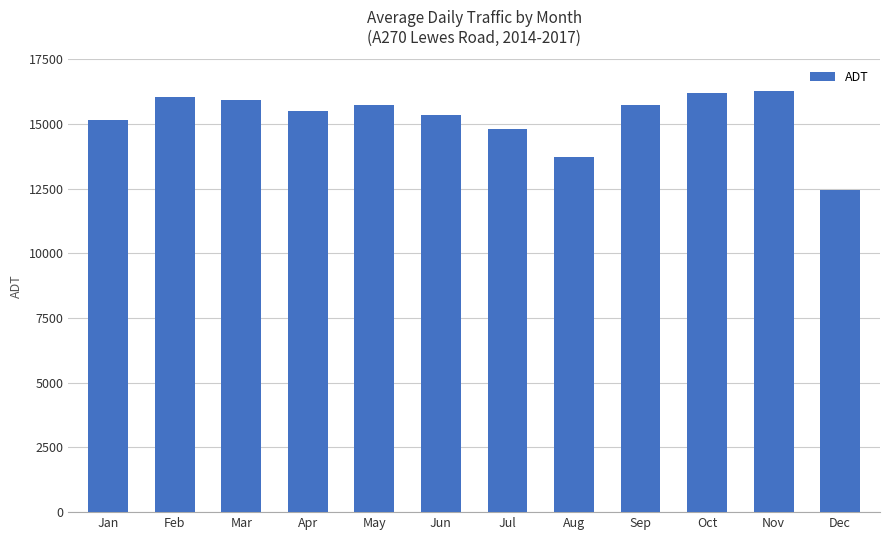

What is the ratio of the value at Feb to the value at Nov?

1.0